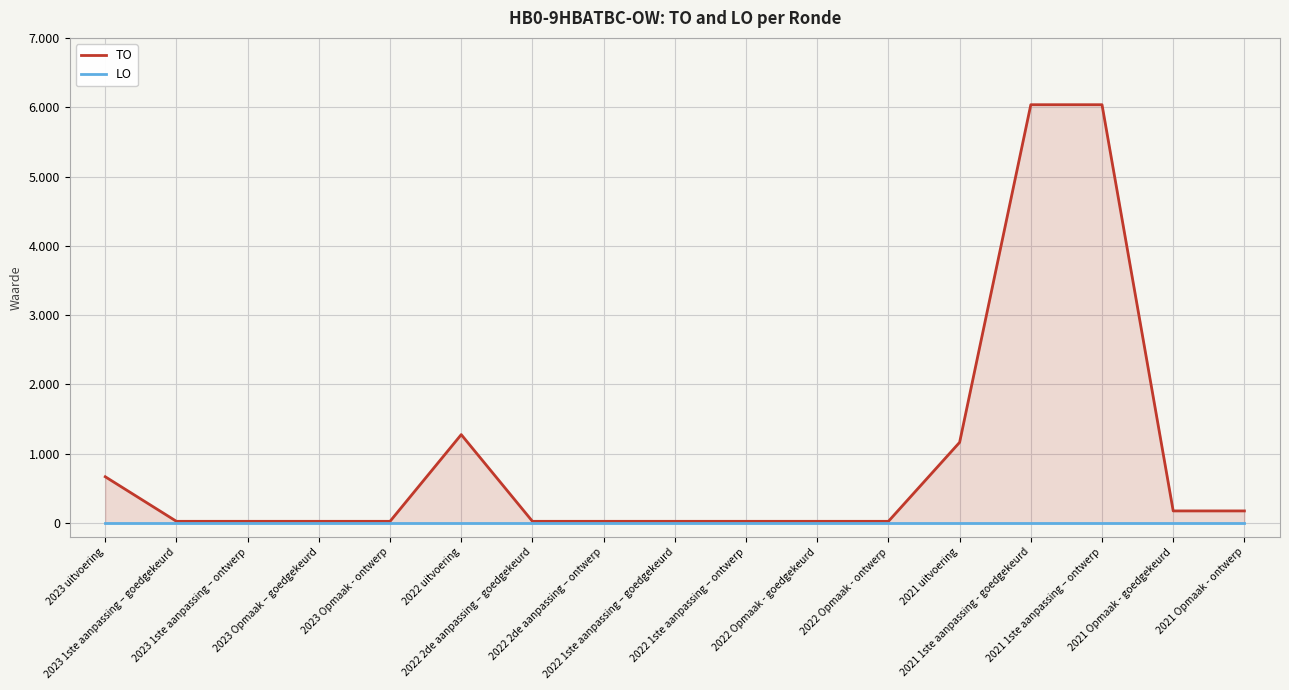

True or false: TO and LO cross at least once.

False